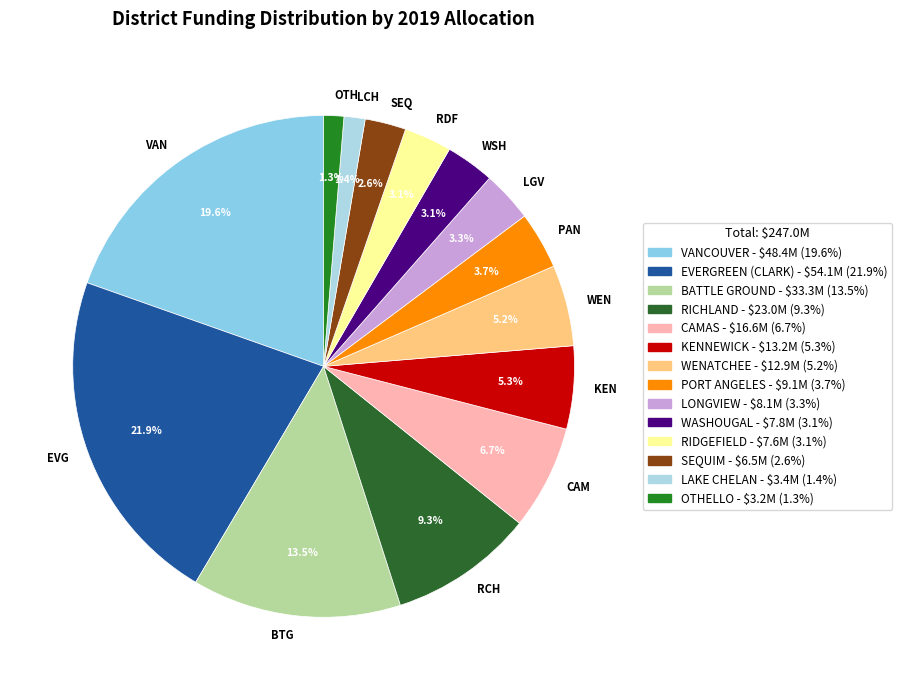

What percentage is NOT represented by OTH?

98.7%